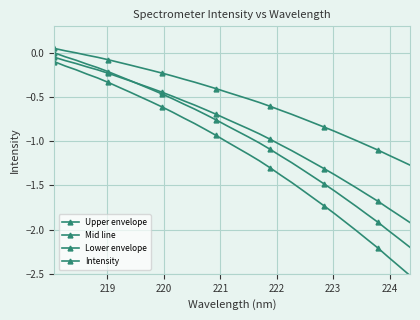

True or false: Intensity and Lower envelope intersect in this chart.

False